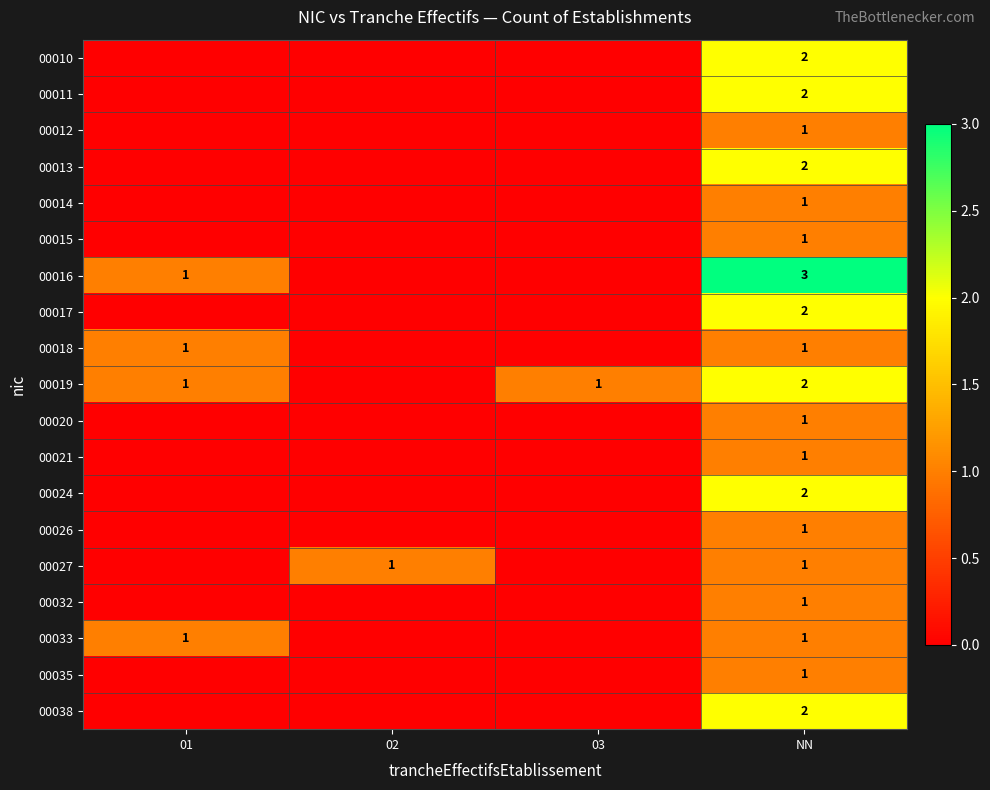

The 00013 series shows 2 at NN. True or false?

True